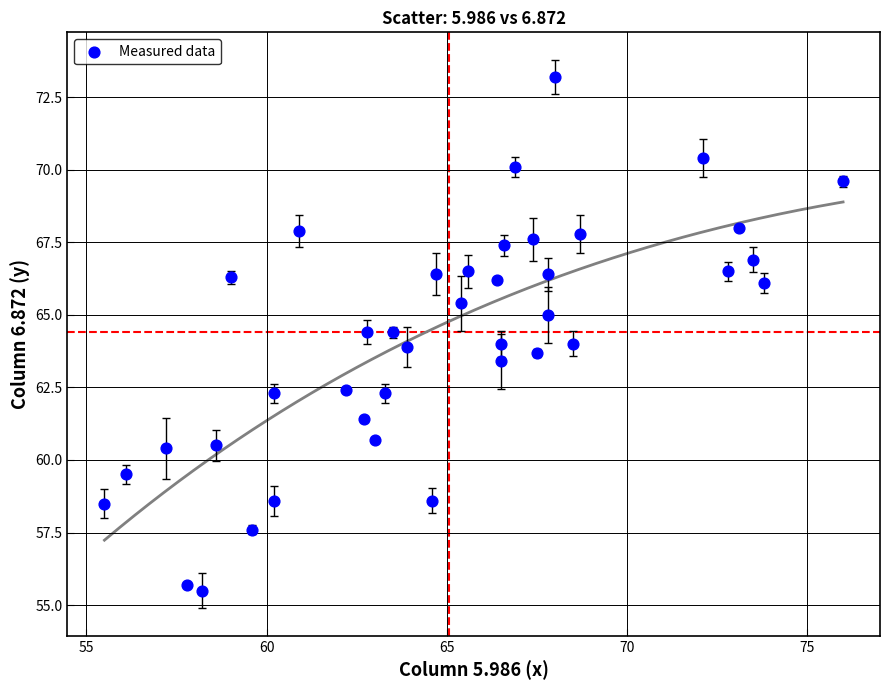

What is the range of X values (max minus min)?

20.5